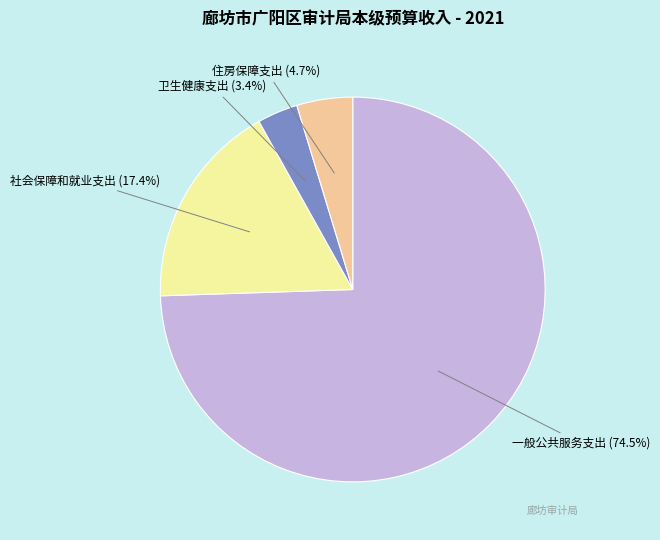

Rank the categories by value from highest to lowest.

一般公共服务支出, 社会保障和就业支出, 住房保障支出, 卫生健康支出